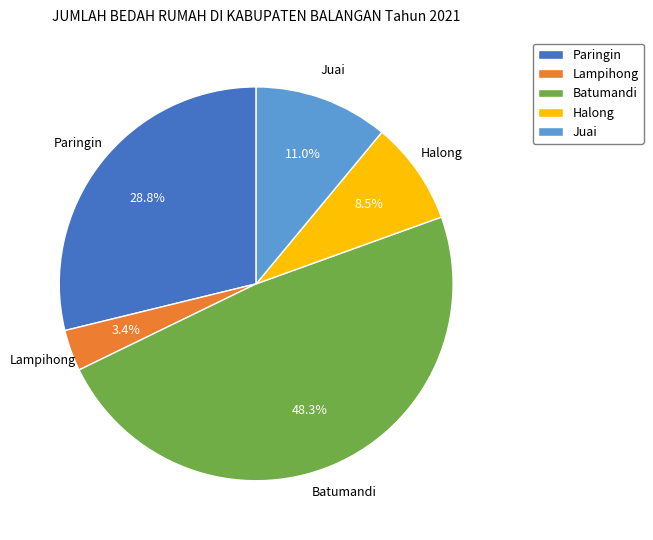

The Paringin slice represents 29% of the pie. True or false?

True